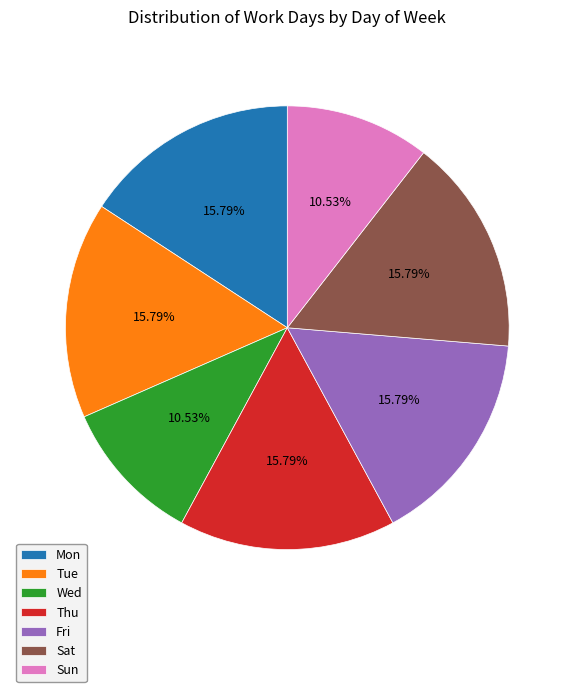

How many segments does this pie chart have?

7